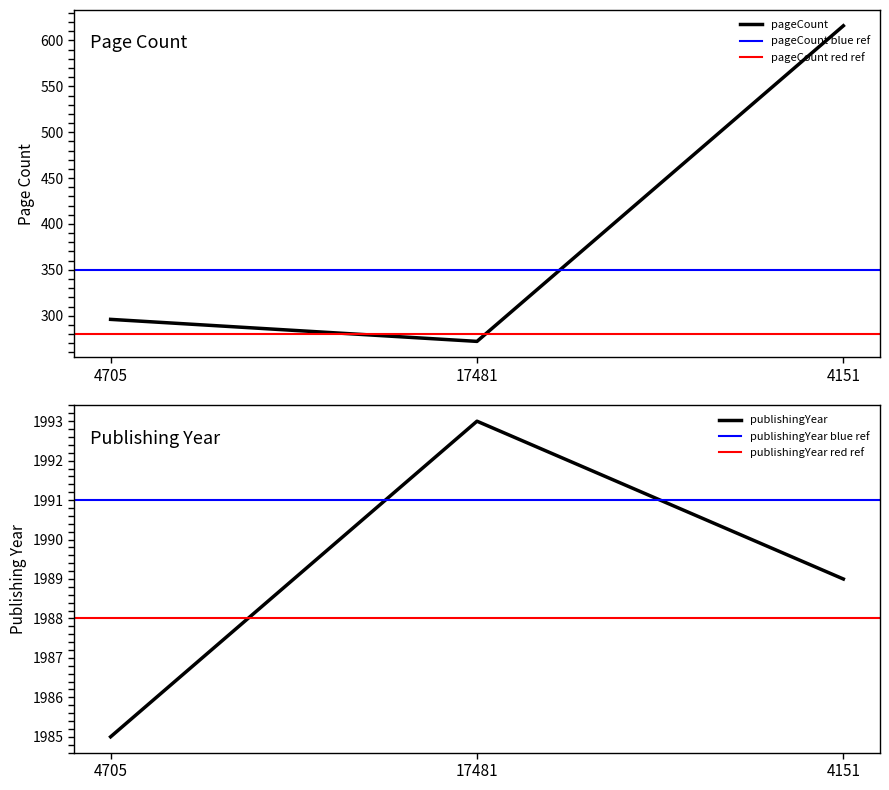

How many publishingYear values are between 1985 and 1993?

3